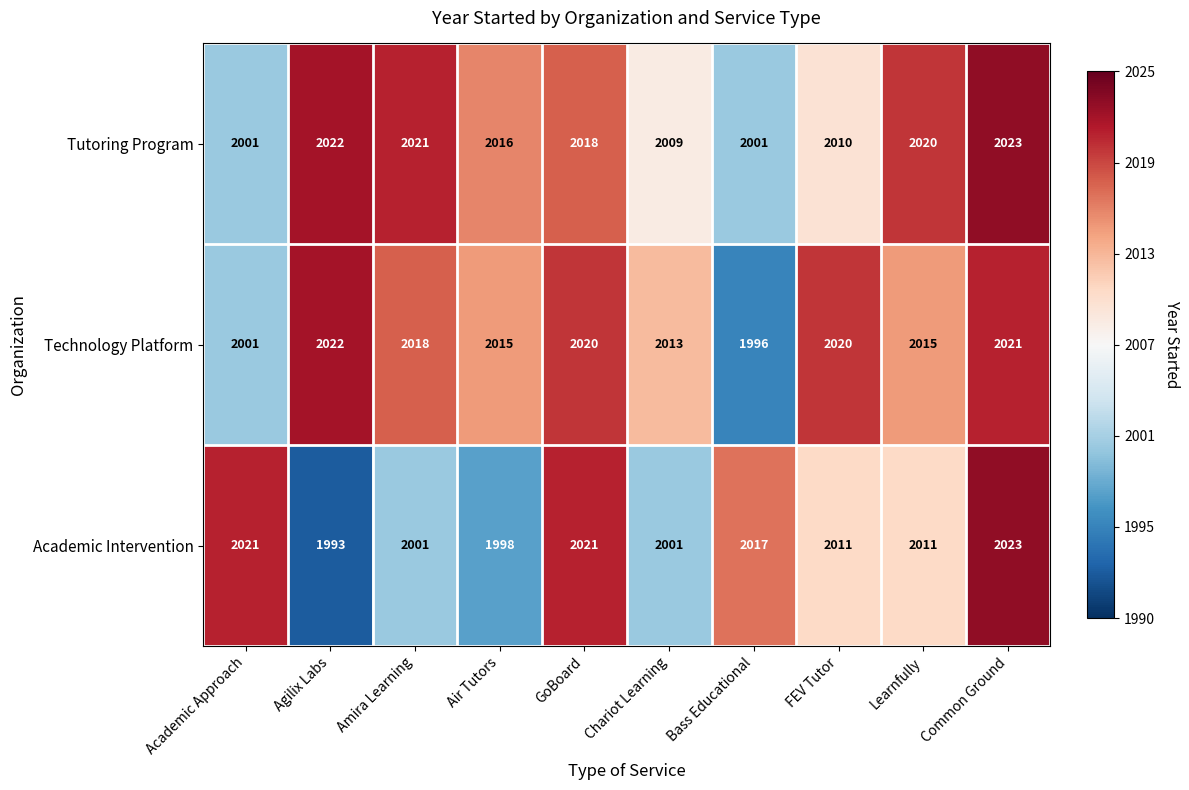

How many data points does each series have?

10